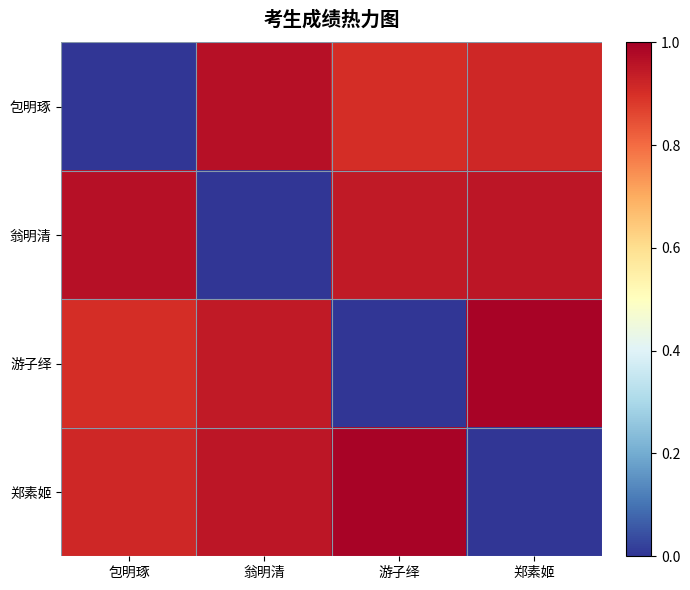

What is the difference between the highest and lowest values at 游子绎?

1.0